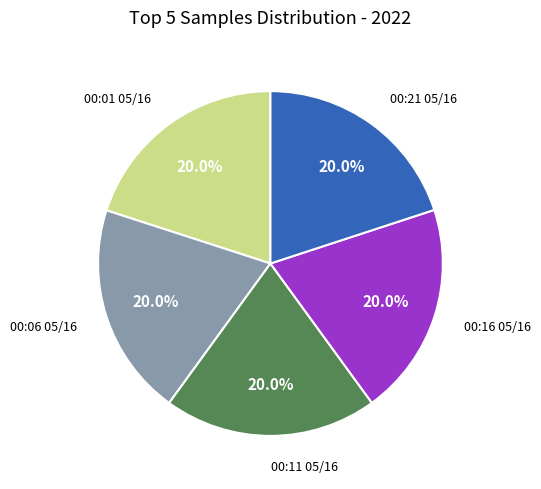

Does any single category account for the majority?

No